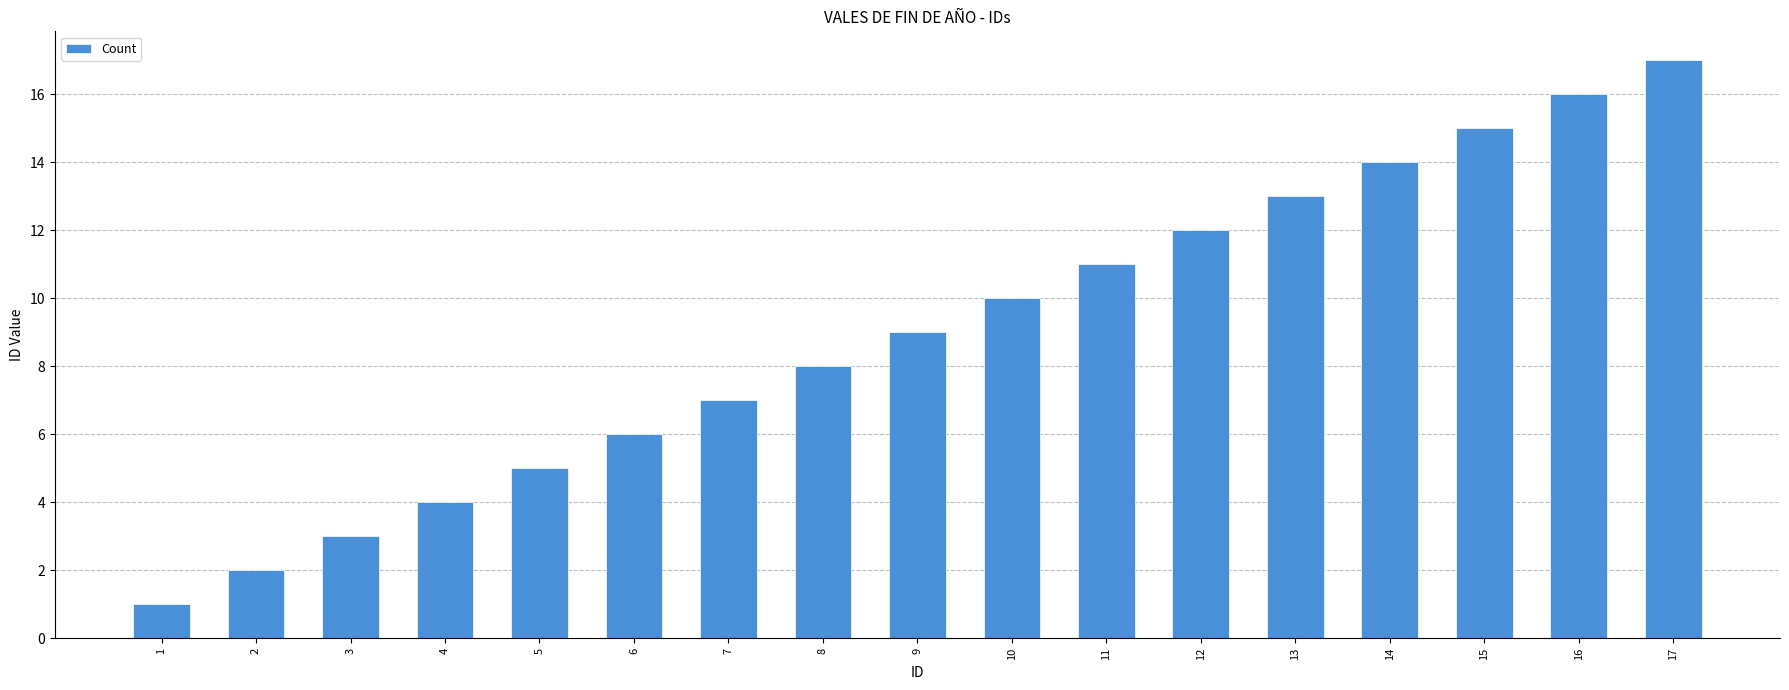

List the labels in order of value, smallest first.

1, 2, 3, 4, 5, 6, 7, 8, 9, 10, 11, 12, 13, 14, 15, 16, 17